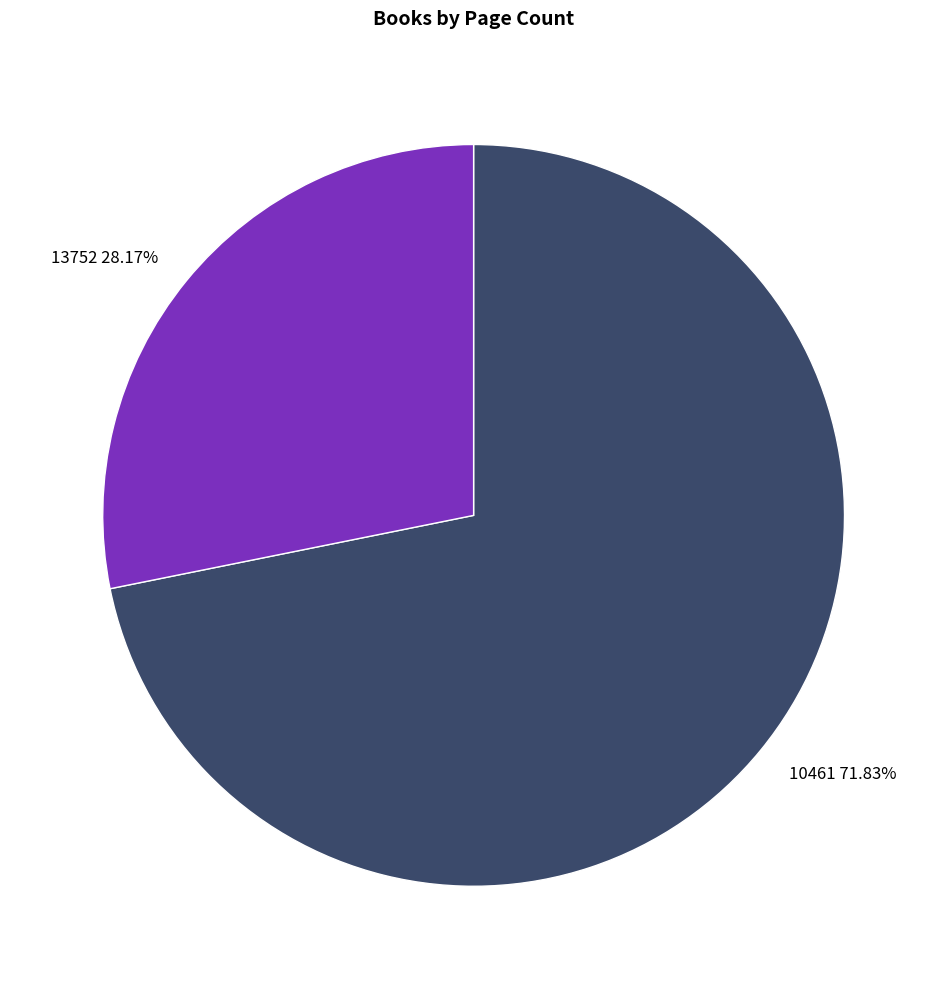

What is the ratio of the value at 10461 71.83% to the value at 13752 28.17%?

2.5